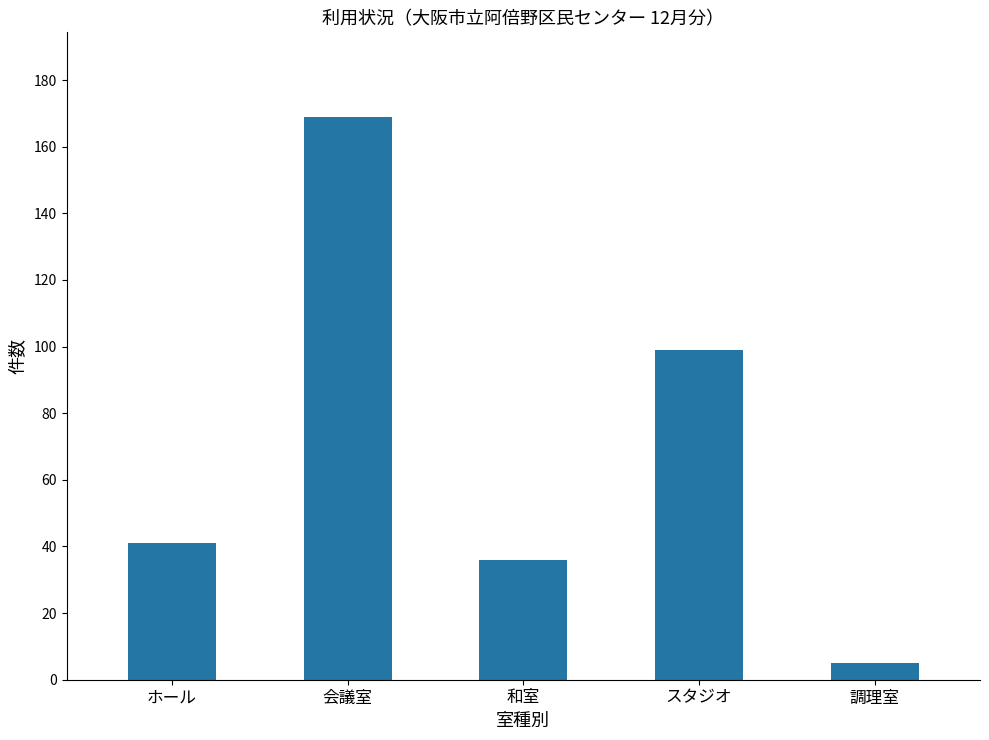

How many series are shown in this chart?

1